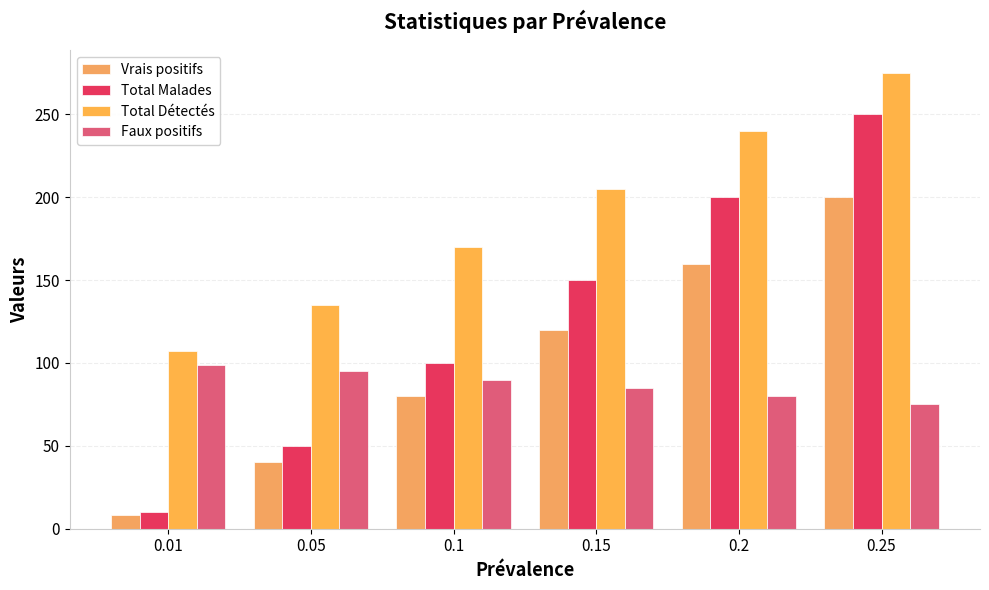

What is the sum of the Total Détectés values at 0.1 and 0.25?

445